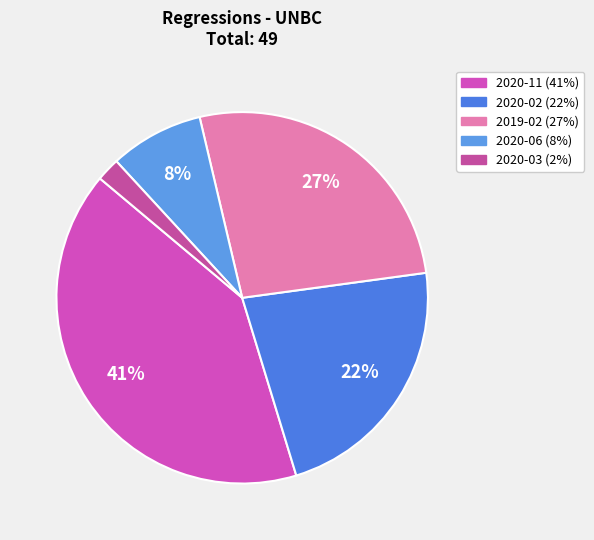

What portion of the pie excludes 2020-03?

98.0%